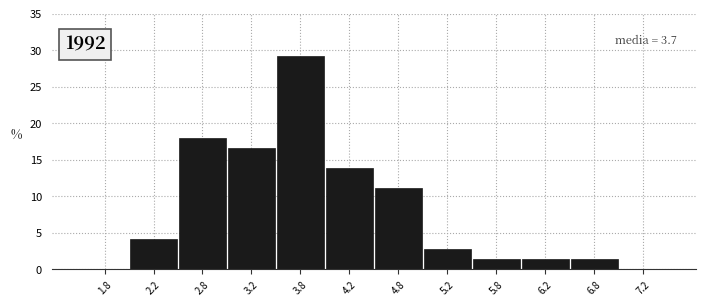

Over which range of the x-axis is the bar tallest?

3.5 to 4.0